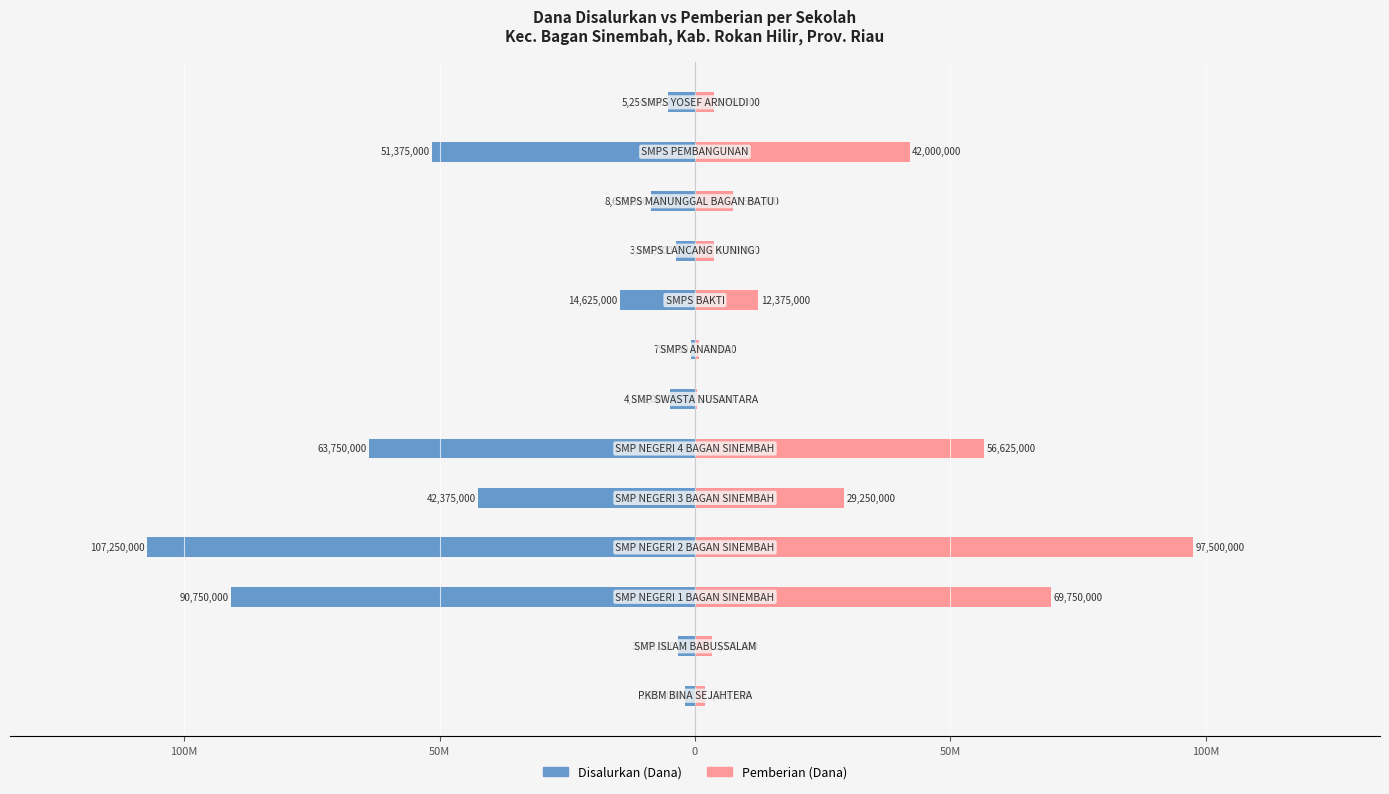

Rank the series at 150M from lowest to highest value.

Disalurkan (Dana), Pemberian (Dana)